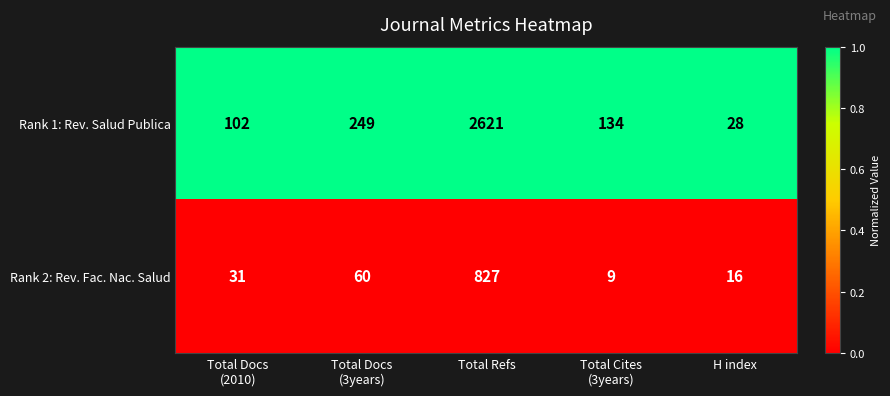

Which series changed the most between Total Docs
(2010) and Total Refs?

Rank 1: Rev. Salud Publica